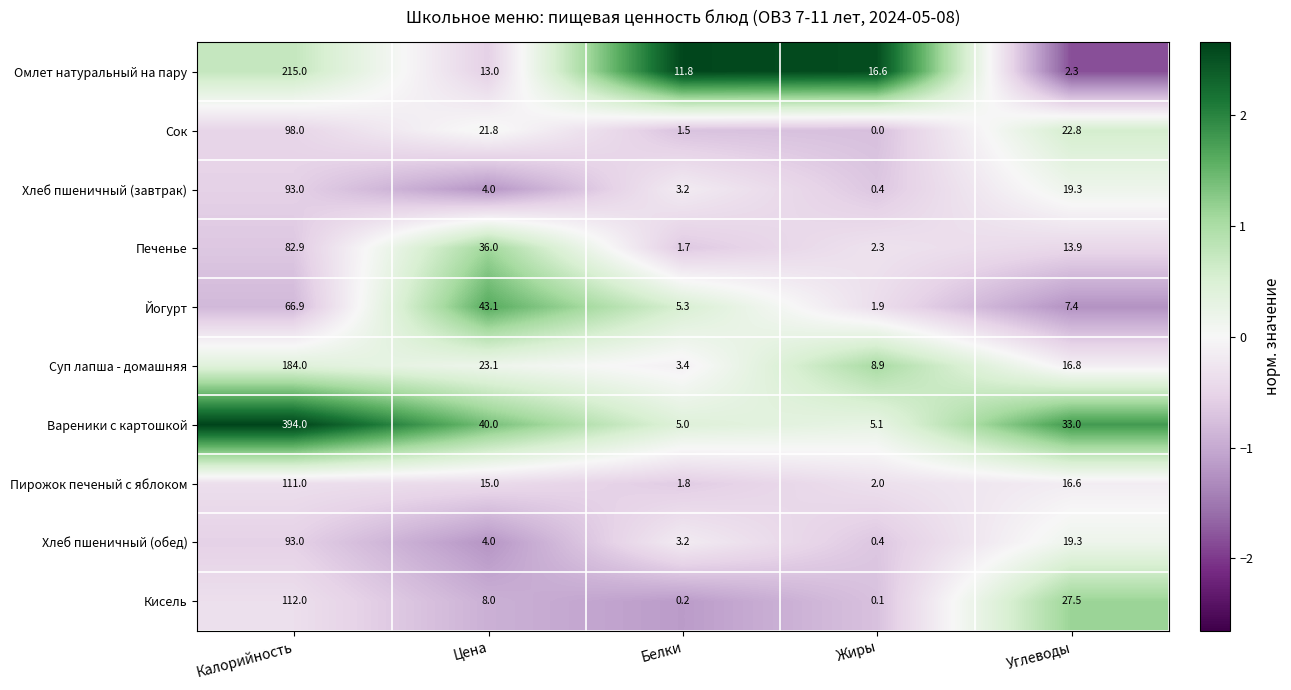

At which label is Хлеб пшеничный (завтрак) closest to 46?

Углеводы